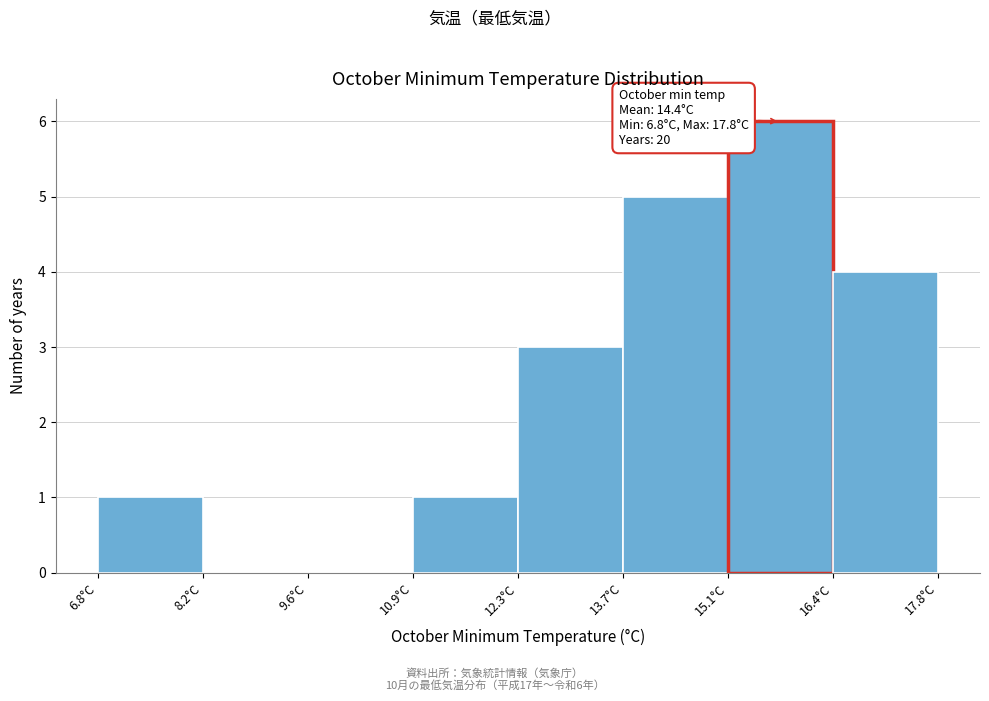

Which range on the x-axis has the tallest bar?

15.0 to 16.4